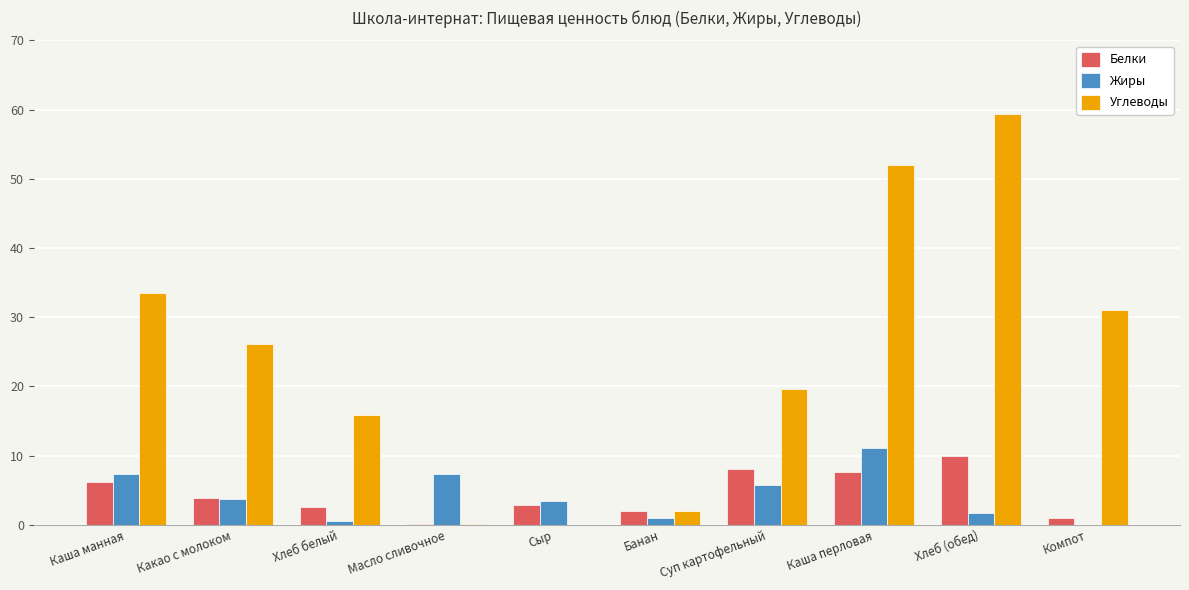

How many distinct data groups are displayed?

3